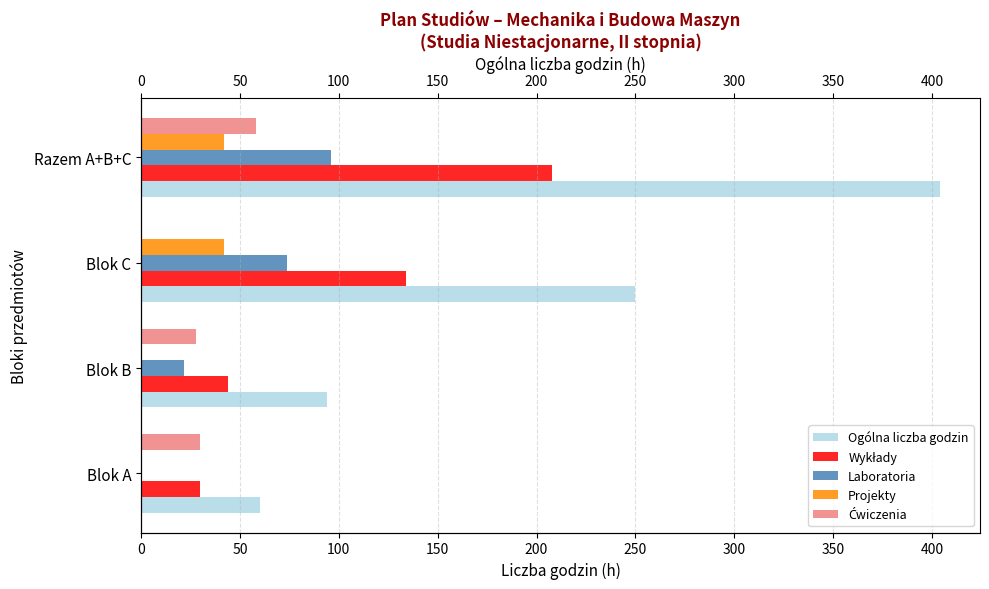

What is the value of the Projekty bar at the 4th from the left?

42